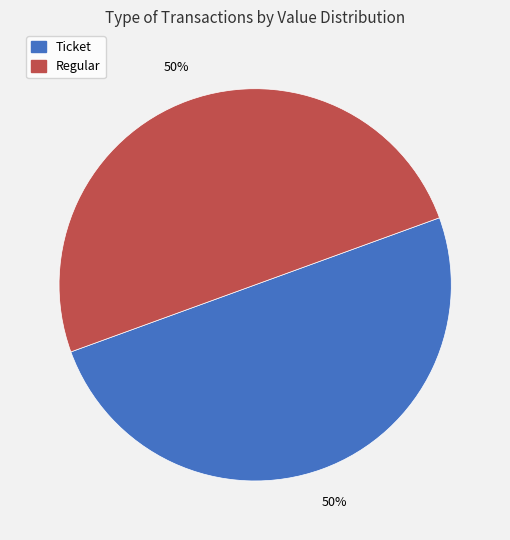

To the nearest percent, what is the average slice percentage?

50%